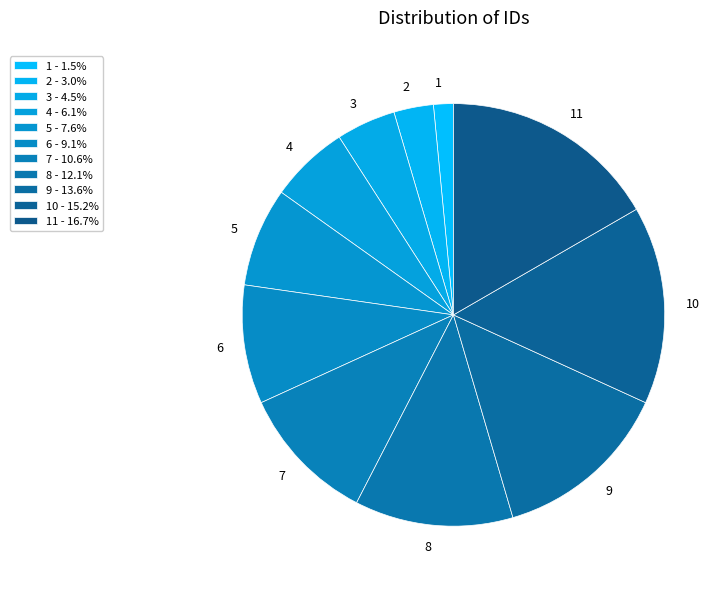

How many slices are in this pie chart?

11